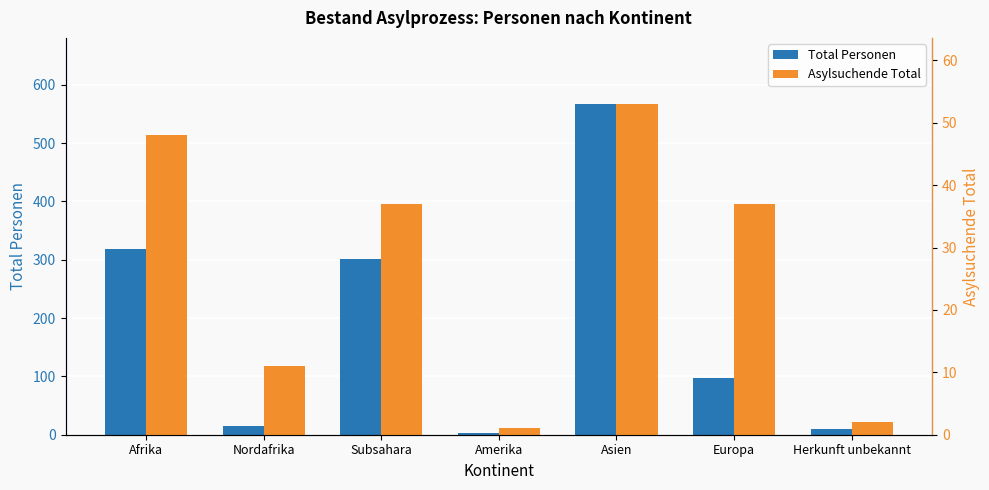

What is the difference between the Total Personen values at Nordafrika and Subsahara?

287